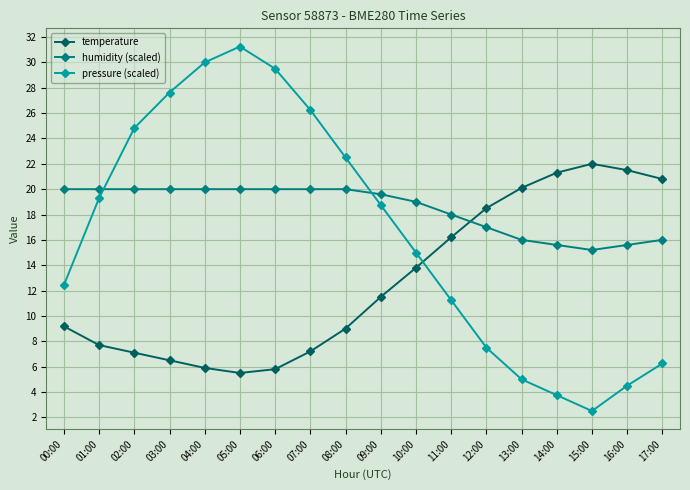

What is the label of the 17th point from the right?

01:00